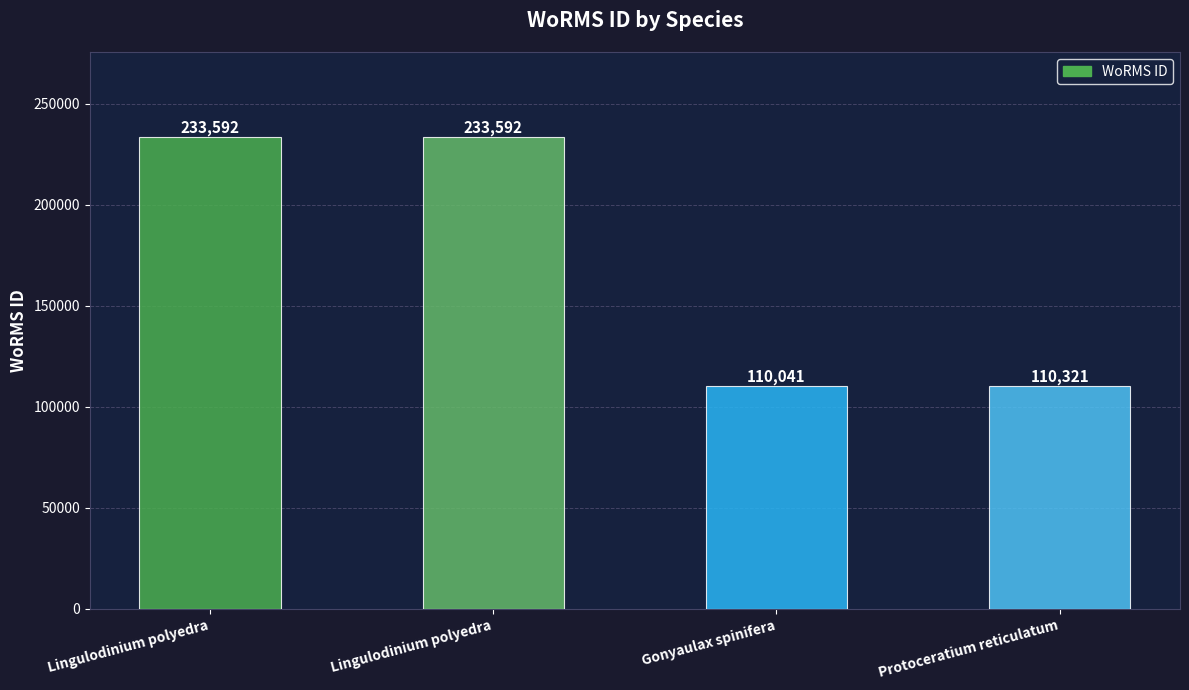

What is the average value?

171886